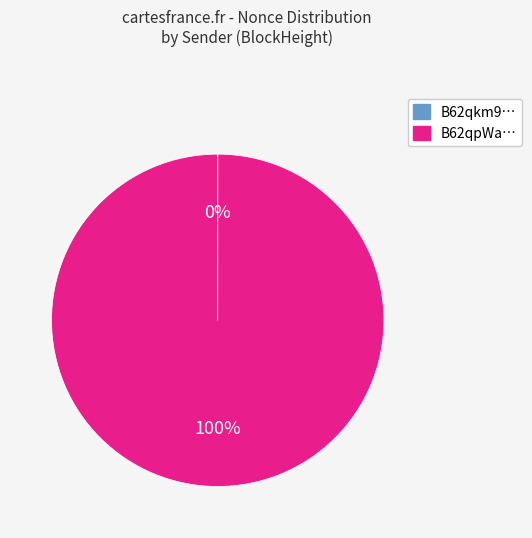

Does any single category account for the majority?

Yes